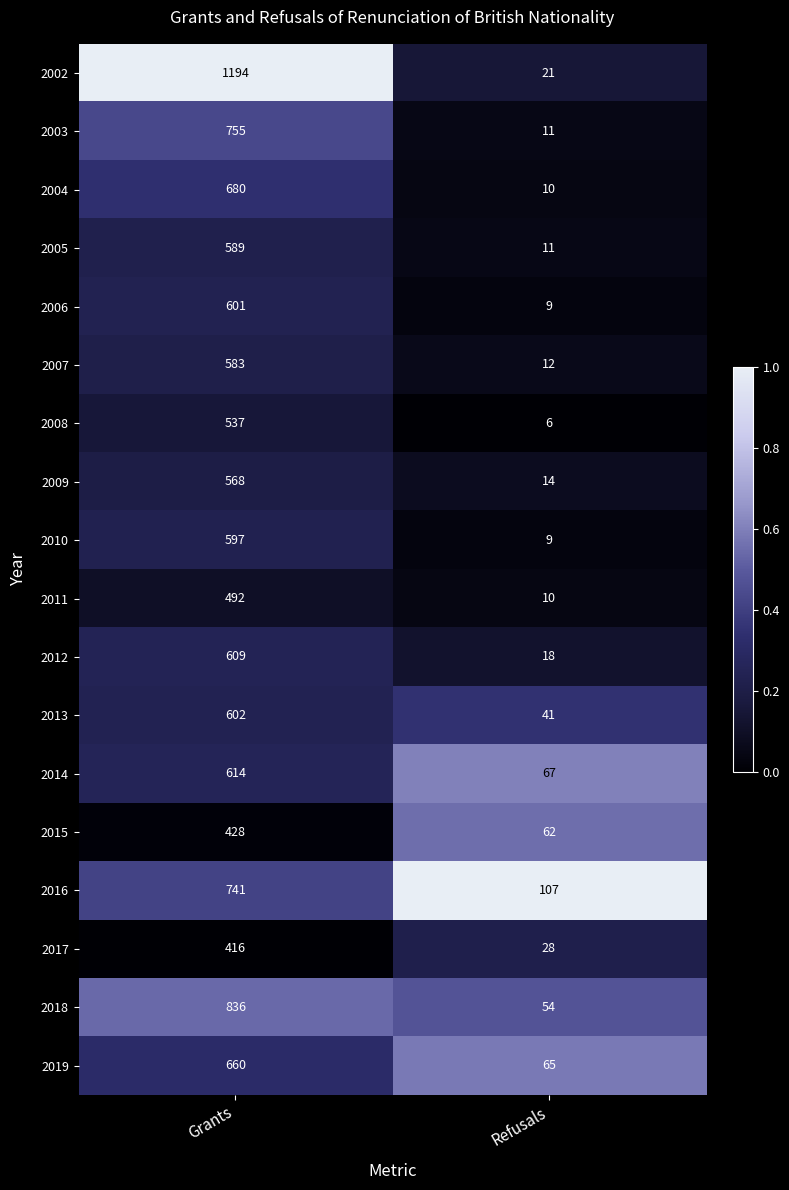

Which category has the highest value in the 2013 series?

Grants